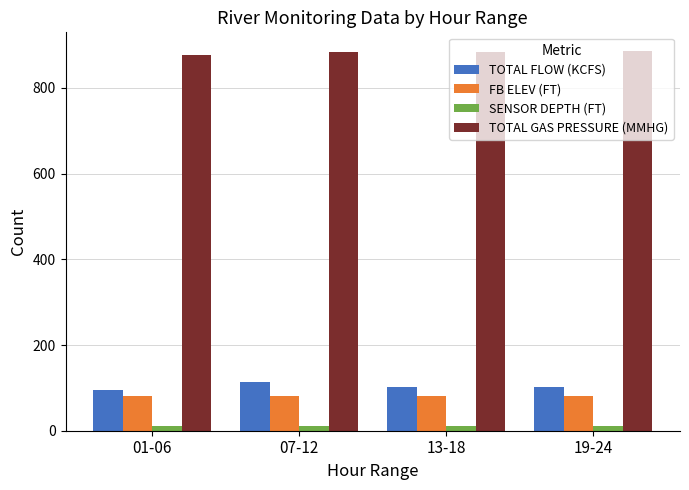

Does the chart contain stacked bars?

No